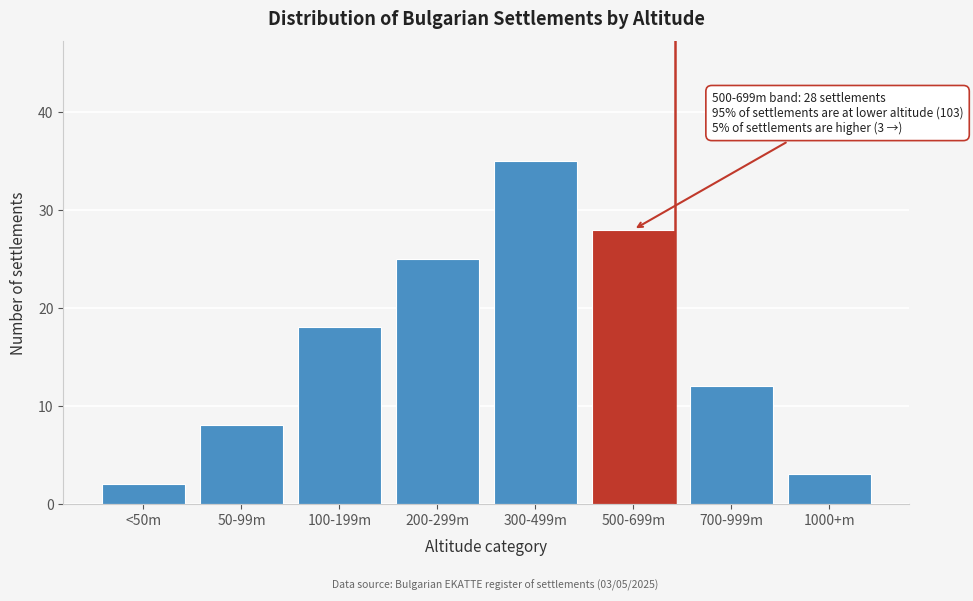

Reading left to right, what are all the values shown in this chart?

2	8	18	25	35	28	12	3